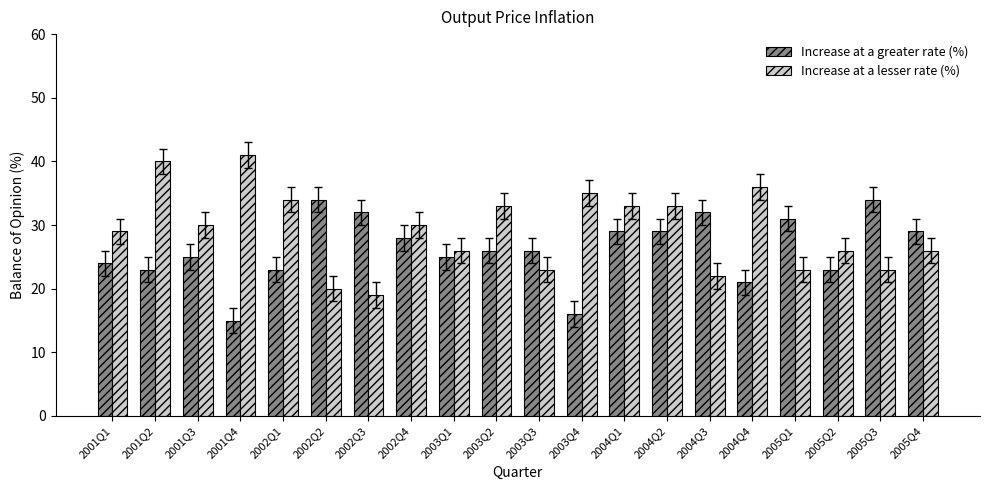

What is the approximate value of Increase at a lesser rate (%) at 2002Q2?

20